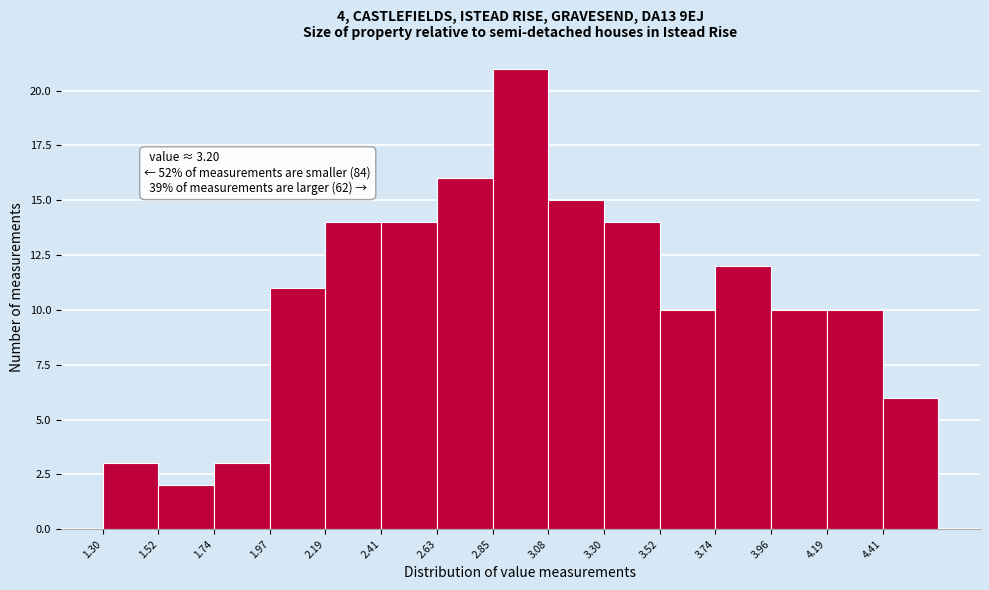

Over which range of the x-axis is the bar tallest?

2.85 to 3.10